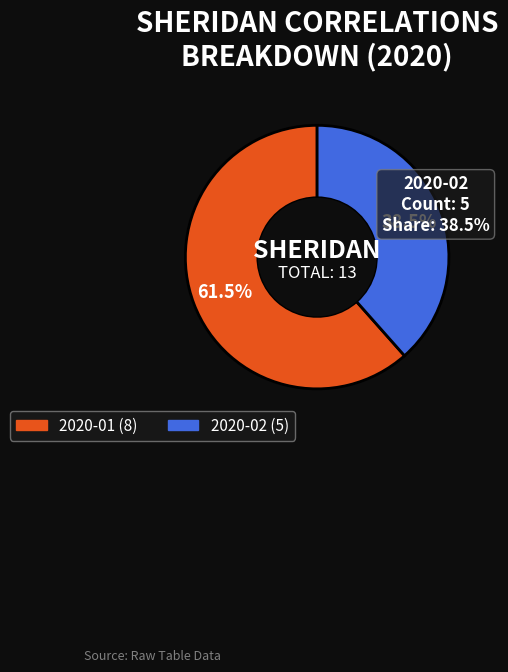

Between 2020-02 and 2020-01, which is larger?

2020-01